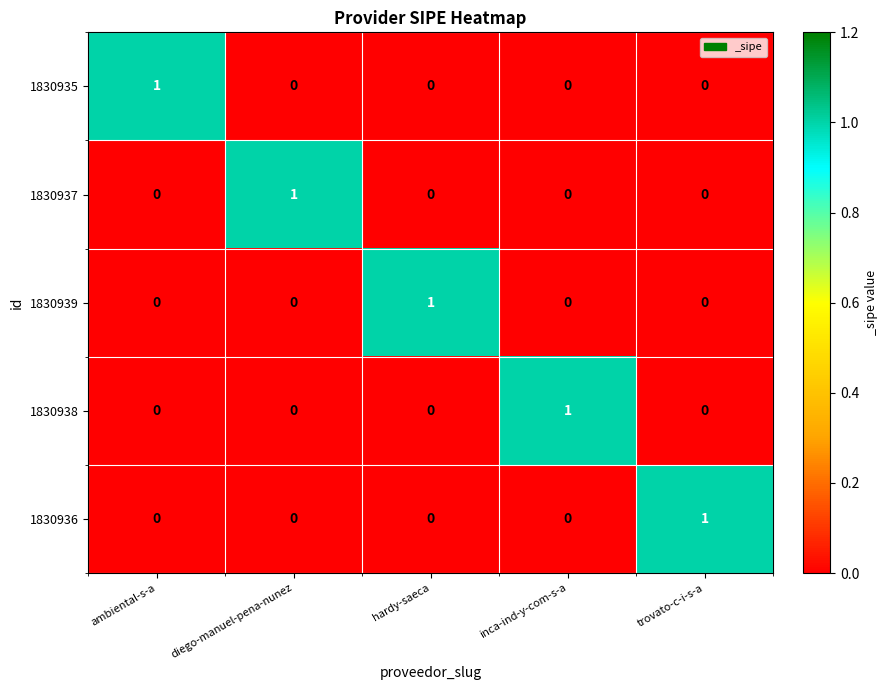

The 1830938 series shows -1 at ambiental-s-a. True or false?

False